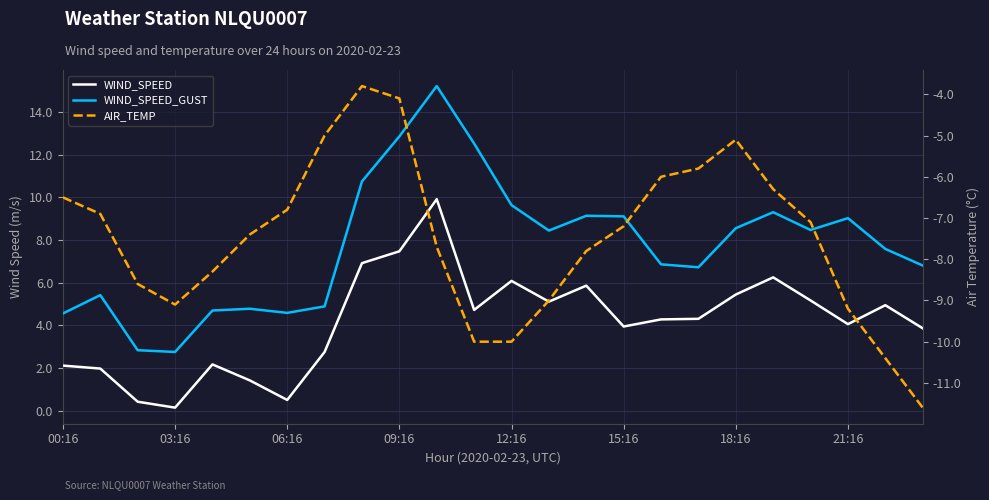

Rank the series at 16 from lowest to highest value.

AIR_TEMP, WIND_SPEED, WIND_SPEED_GUST